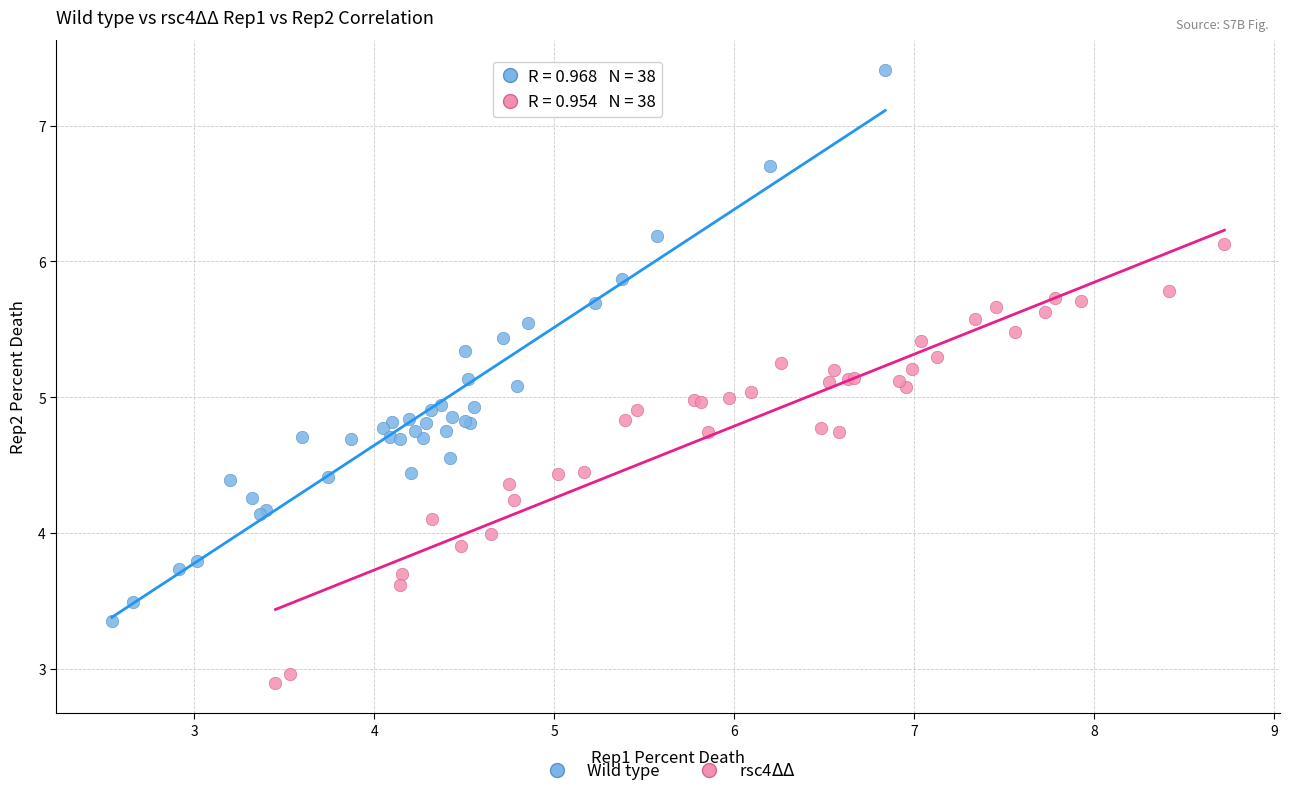

Which series reaches the maximum Y coordinate?

Wild type